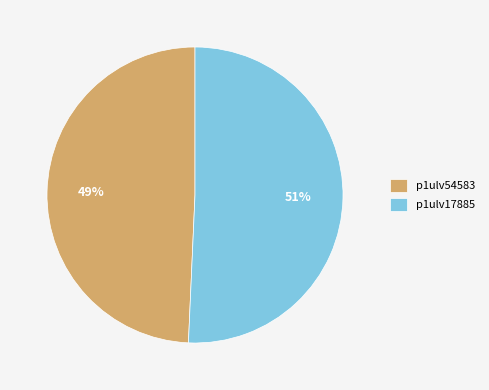

What percentage is the p1ulv54583 slice, to the nearest percent?

49%